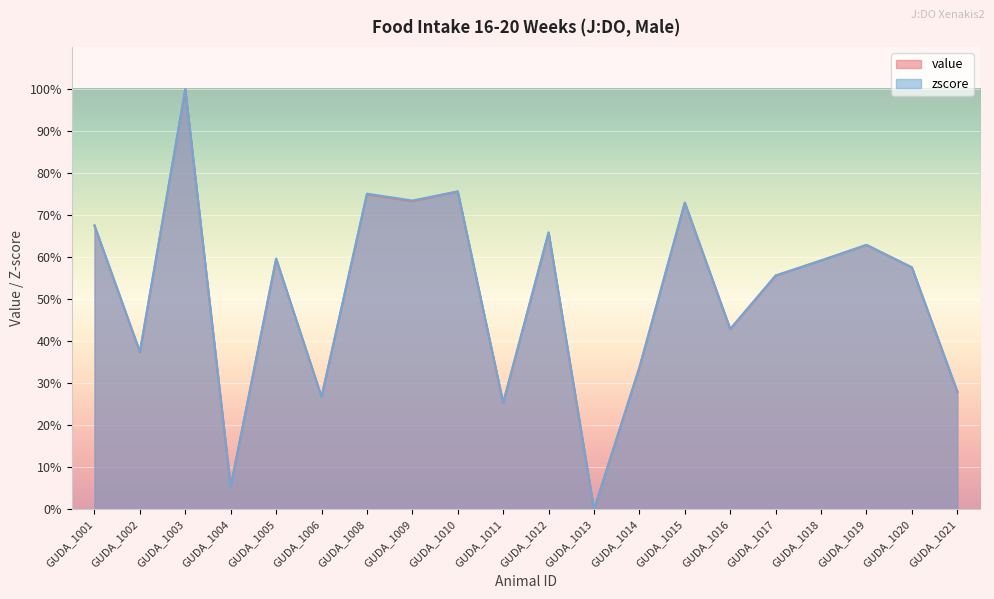

At how many categories does at least one series exceed 64?

7